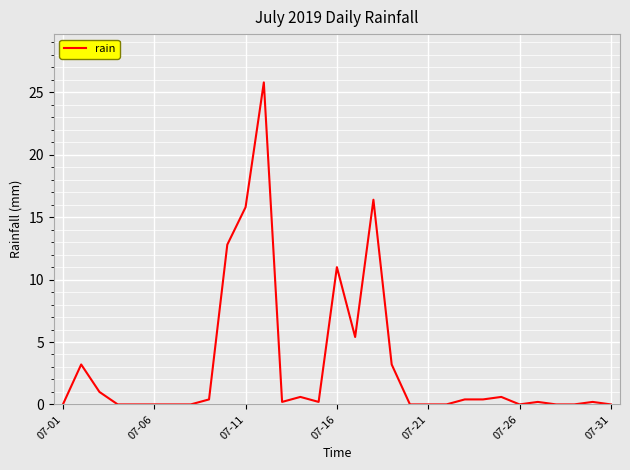

What is the difference between the maximum and minimum values?

25.8